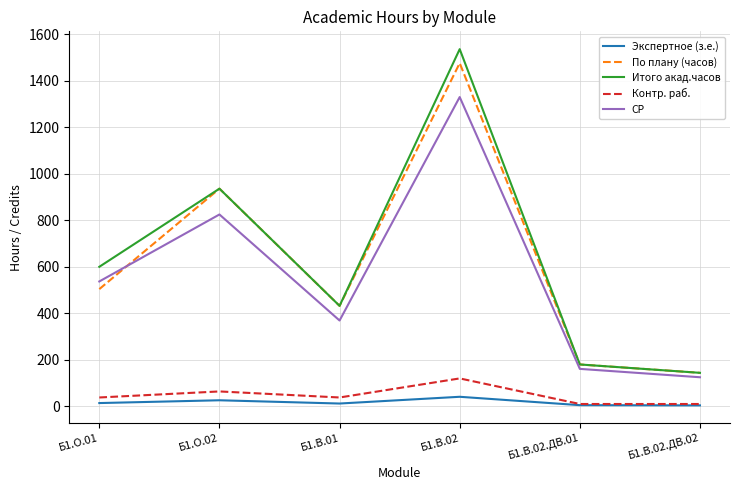

Count the Контр. раб. values in the range 10 to 64.

5